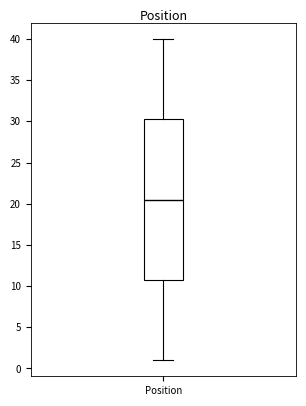

Where does the upper whisker of the box for Position end on the y-axis? The values are not printed on the chart, so give them approximately, as read against the axis.

40.0